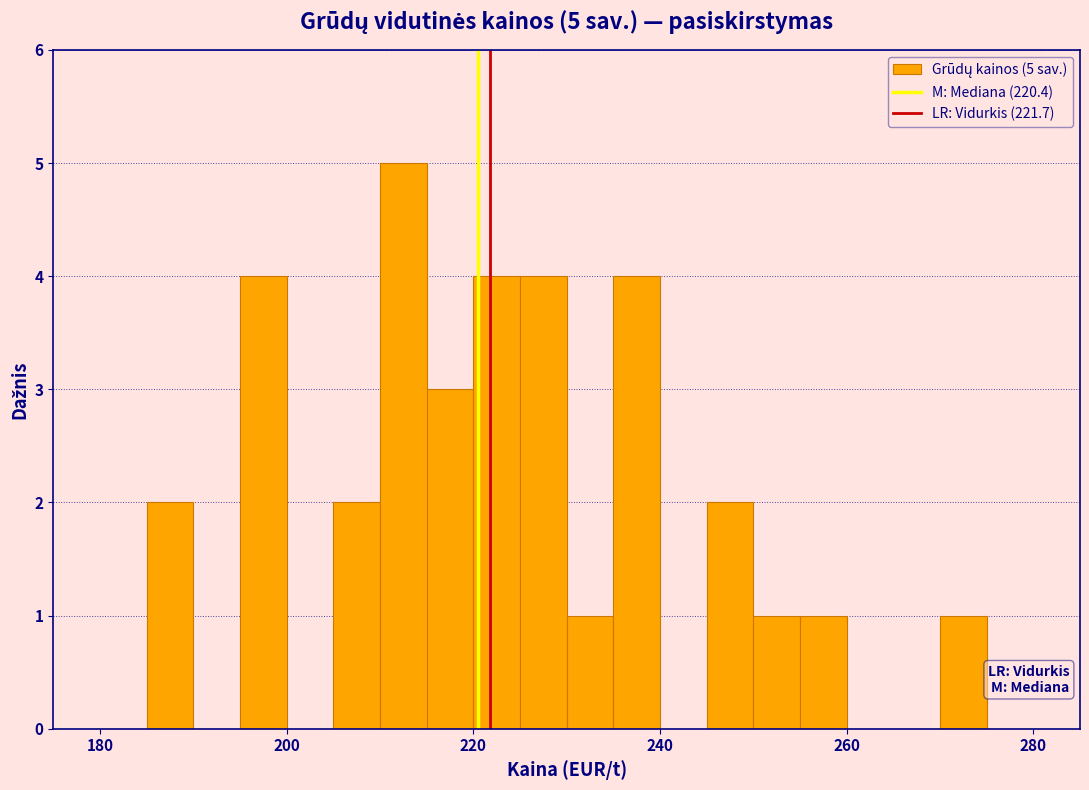

Read against the x-axis, roughly where is the centre of the tallest bar?

212